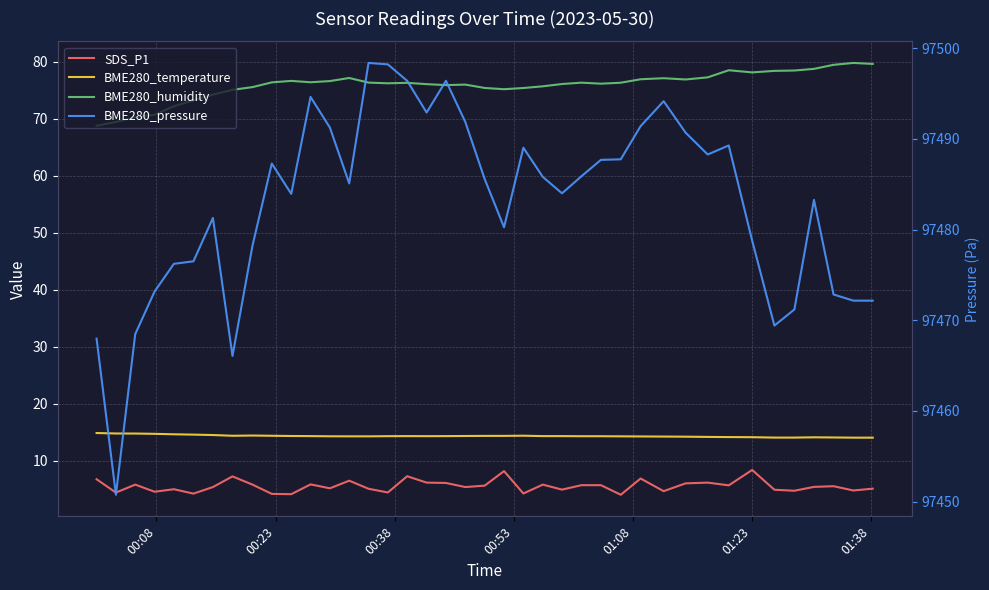

True or false: BME280_temperature and BME280_pressure intersect in this chart.

False